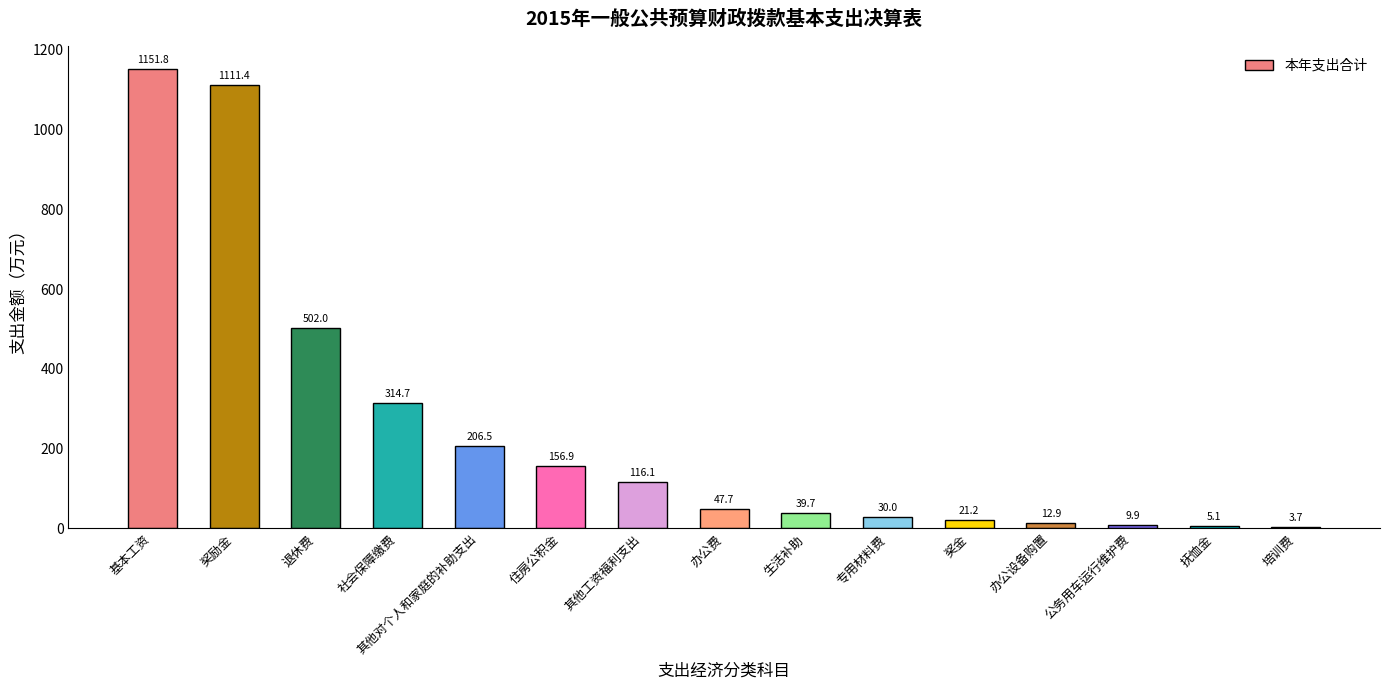

List the labels in order of value, smallest first.

培训费, 抚恤金, 公务用车运行维护费, 办公设备购置, 奖金, 专用材料费, 生活补助, 办公费, 其他工资福利支出, 住房公积金, 其他对个人和家庭的补助支出, 社会保障缴费, 退休费, 奖励金, 基本工资